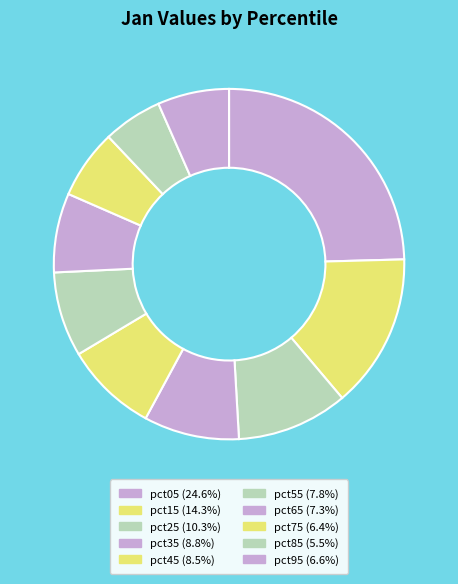

To the nearest percent, what is the combined percentage of pct65 and pct35?

16%